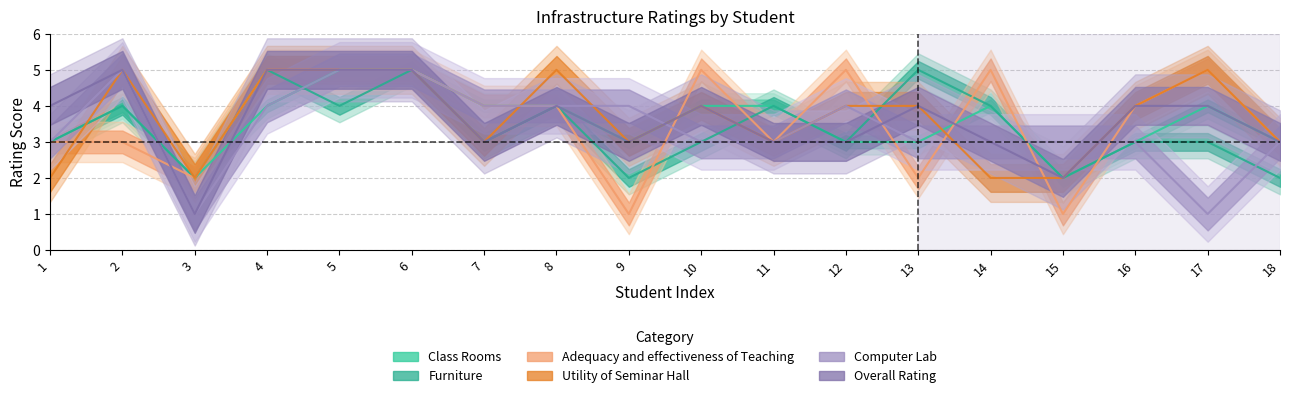

Between 9 and 1, which is larger?

9